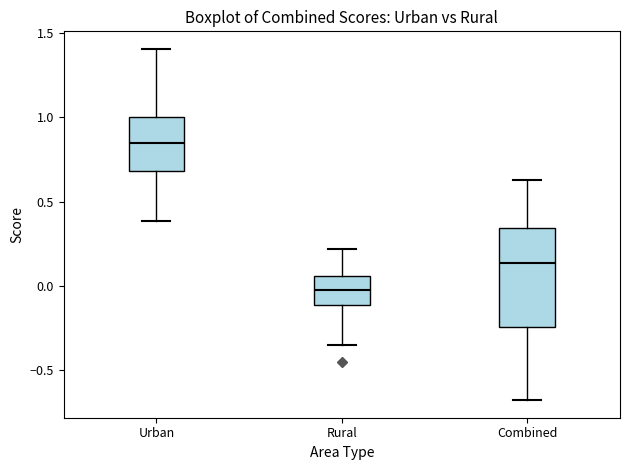

Which box is the tallest, from its lower edge to its upper edge?

Combined